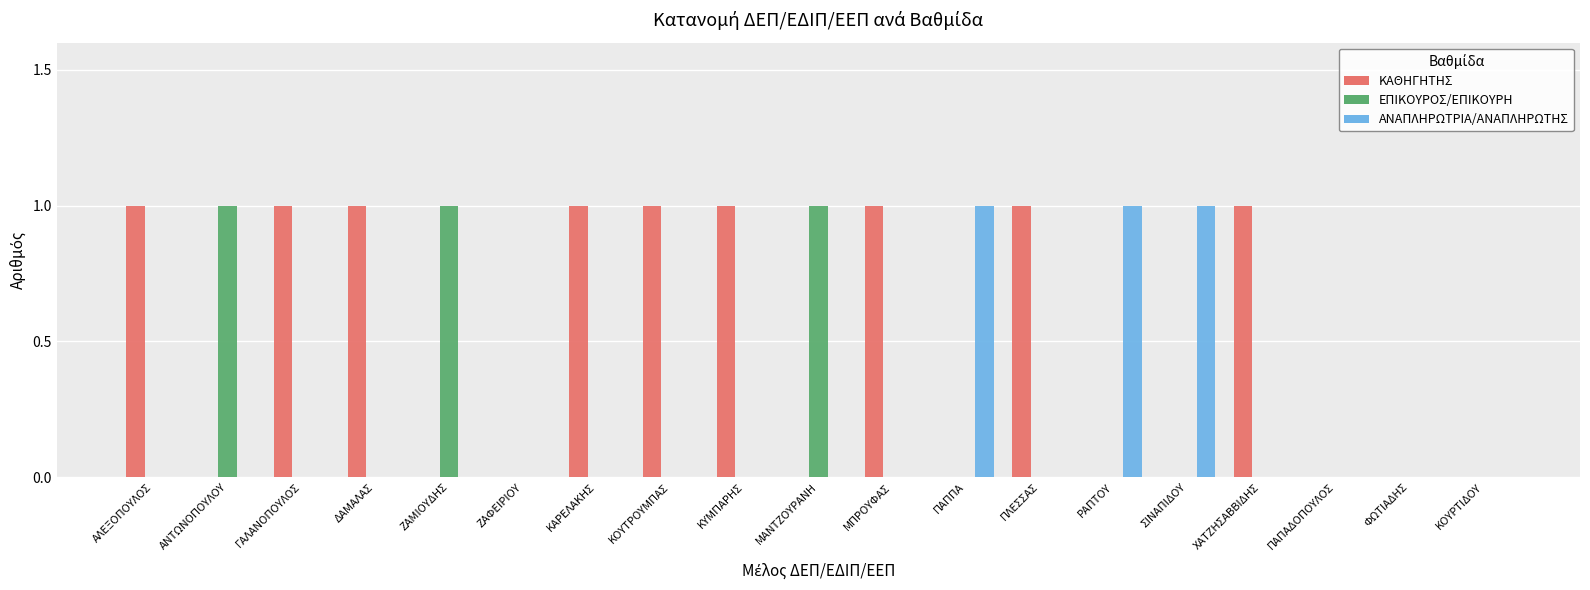

Is it true that ΚΑΘΗΓΗΤΗΣ equals 0 at ΦΩΤΙΑΔΗΣ?

True